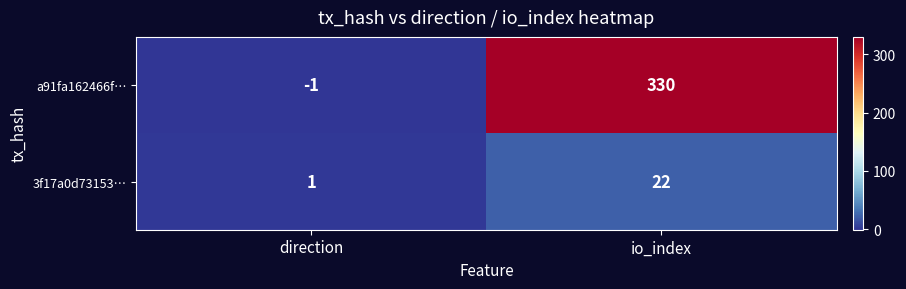

What is the difference between the maximum and minimum values in the 3f17a0d73153… series?

21